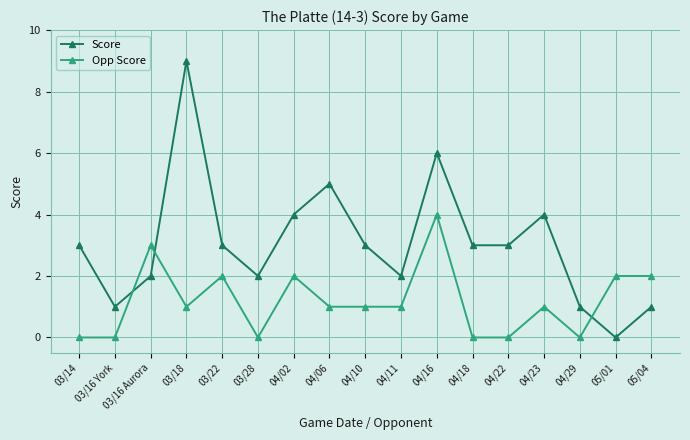

Is the value of Score at 04/29 greater than the value of Opp Score at 03/22?

No